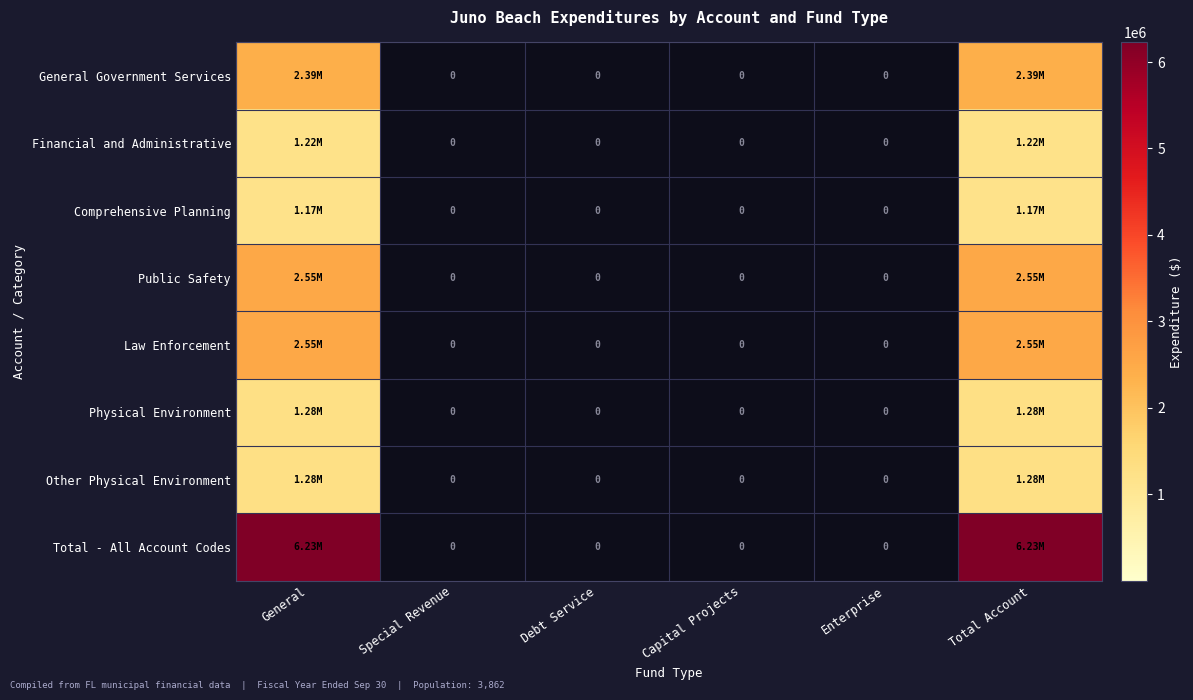

What is the highest value of the Total - All Account Codes series?

6226475